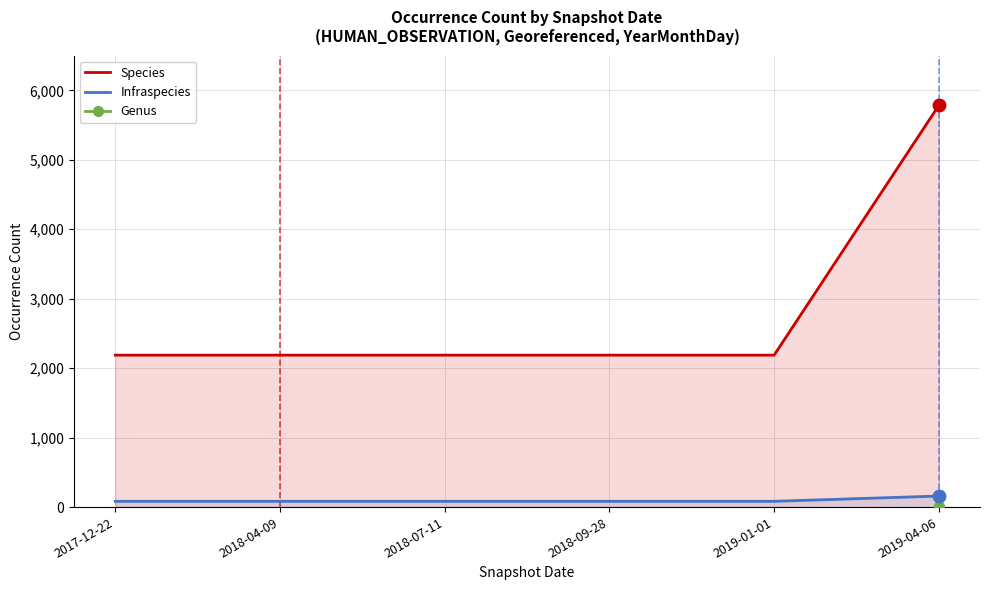

Which category has the lowest value in the Infraspecies series?

2017-12-22